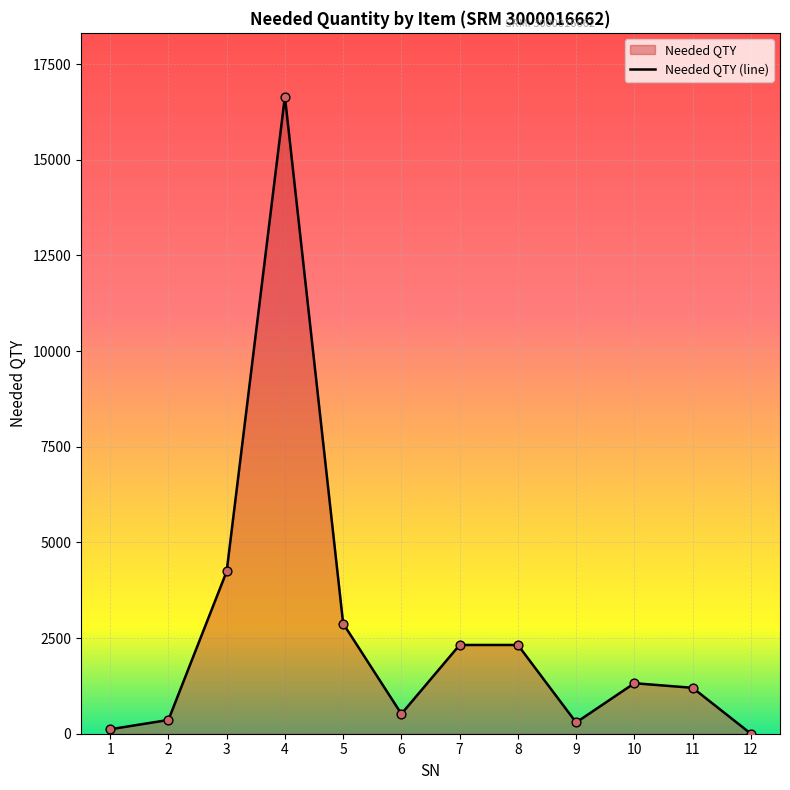

What is the ratio of the value at 5 to the value at 1?

24.8